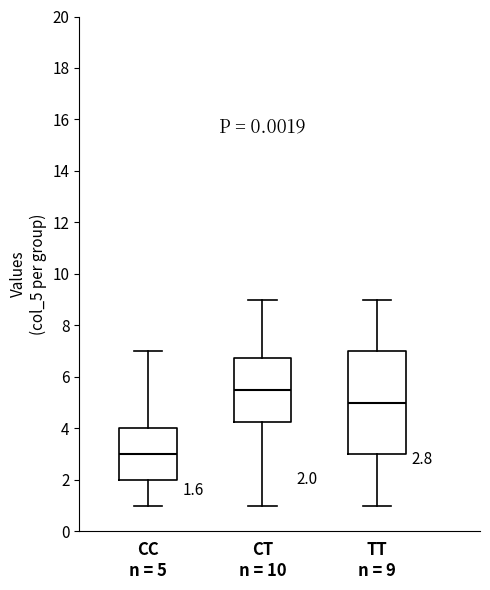

Comparing the boxes themselves (not the whiskers), which one is the tallest?

TT n = 9